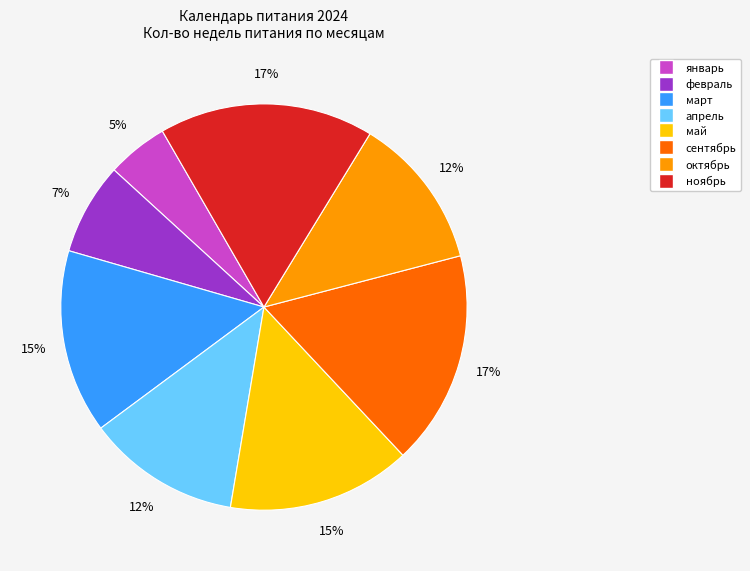

To the nearest percent, what is the combined percentage of ноябрь and октябрь?

29%